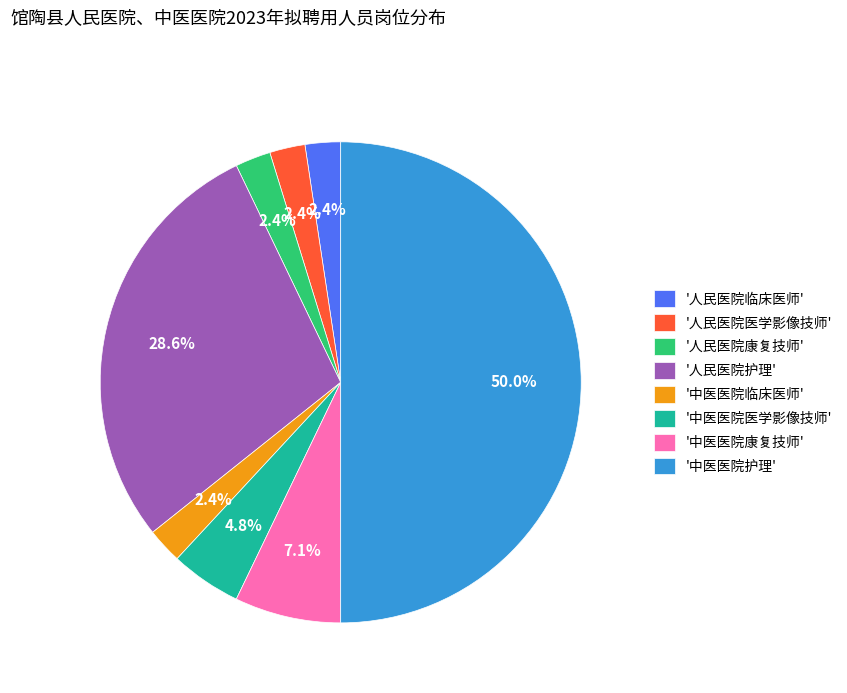

To the nearest percent, what is the average slice percentage?

12%